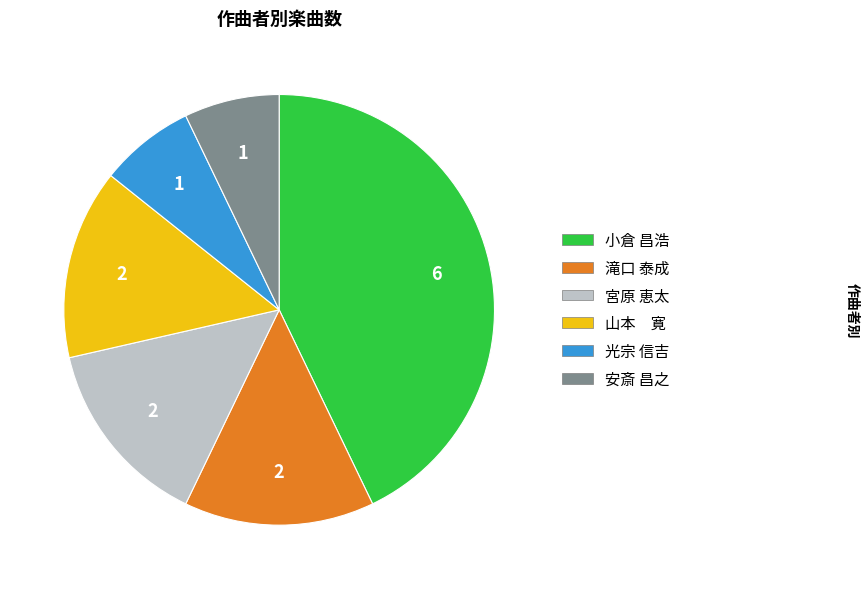

Which slice is the largest?

小倉 昌浩